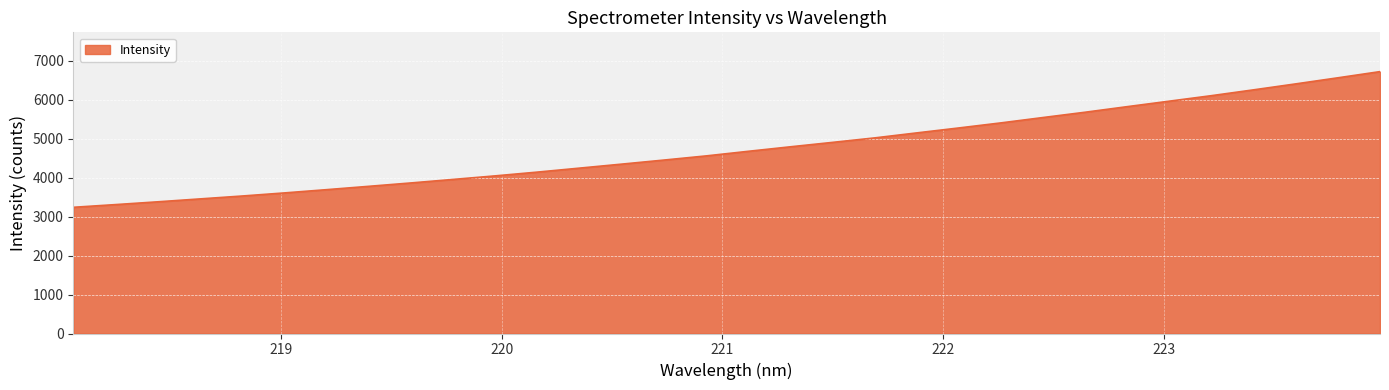

True or false: the data has more than 0 interior local peaks.

False